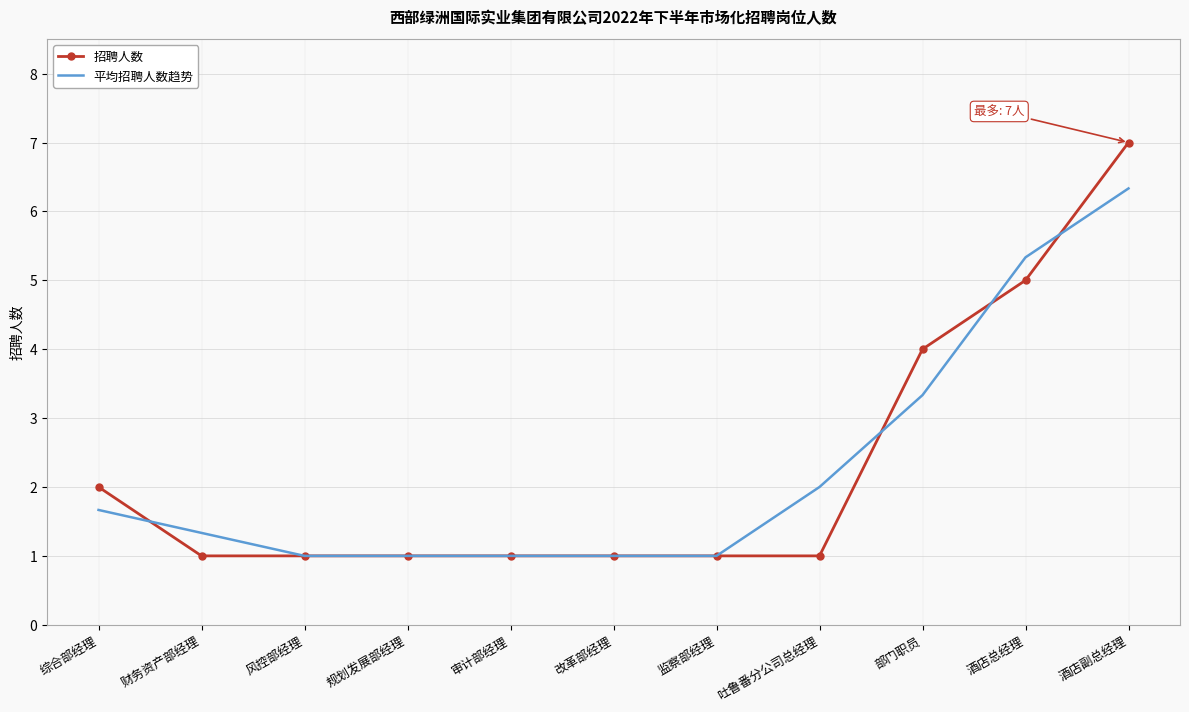

What is the minimum value for 平均招聘人数趋势?

1.0